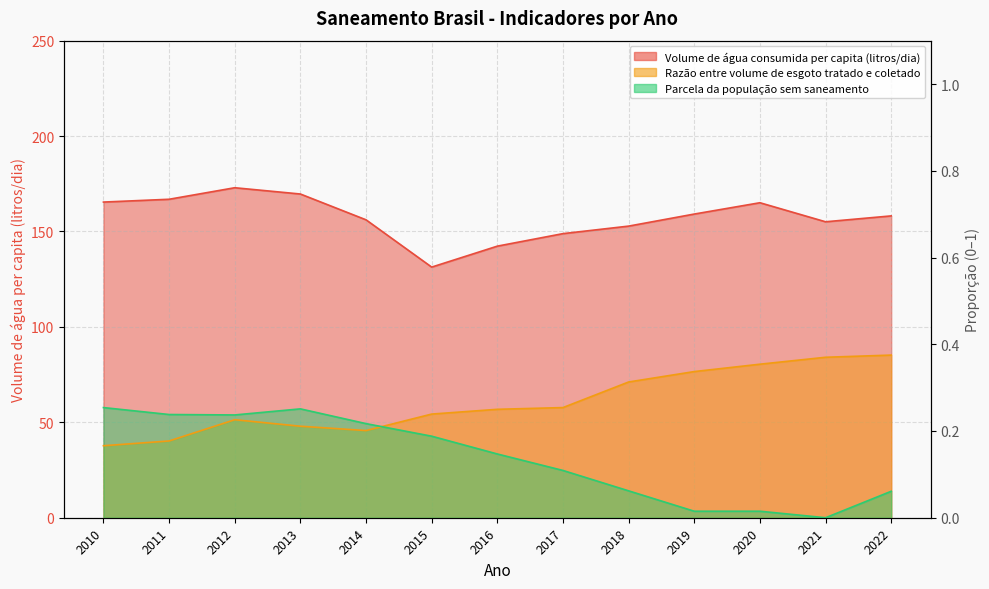

Reading left to right, transcribe all the data shown in this chart.

Volume de água consumida per capita (litros/dia): 165.4	166.9	172.9	169.6	156.1	131.3	142.3	148.9	152.8	159.1	165.1	155.1	158.2
Razão entre volume de esgoto tratado e coletado: 0.2	0.2	0.2	0.2	0.2	0.2	0.2	0.3	0.3	0.3	0.4	0.4	0.4
Parcela da população sem saneamento: 0.3	0.2	0.2	0.3	0.2	0.2	0.1	0.1	0.1	0.0	0.0	0.0	0.1